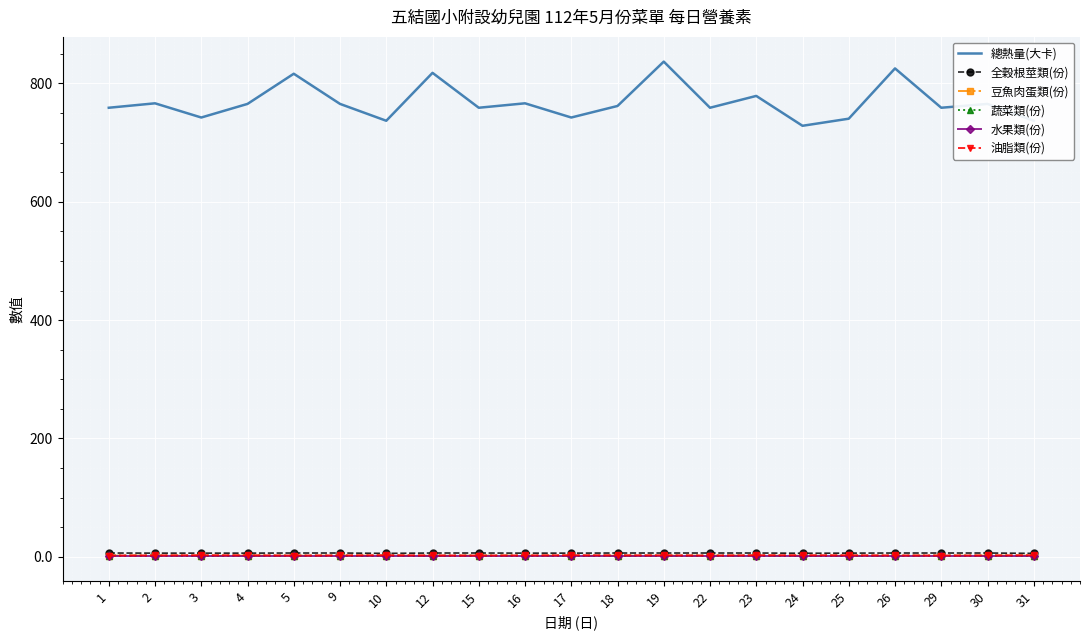

What is the difference between the 總熱量(大卡) values at 25 and 29?

18.5